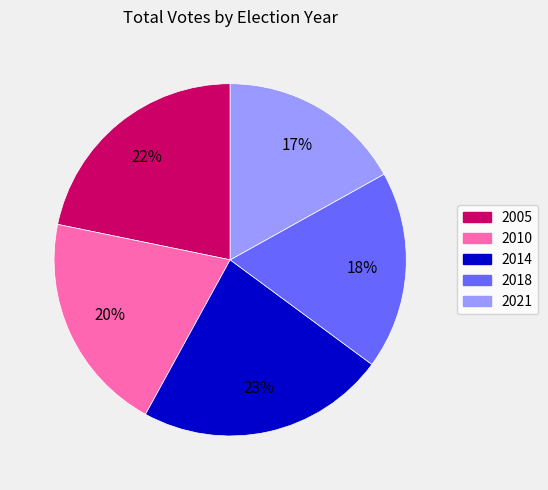

Is there any slice that represents more than half of the pie?

No